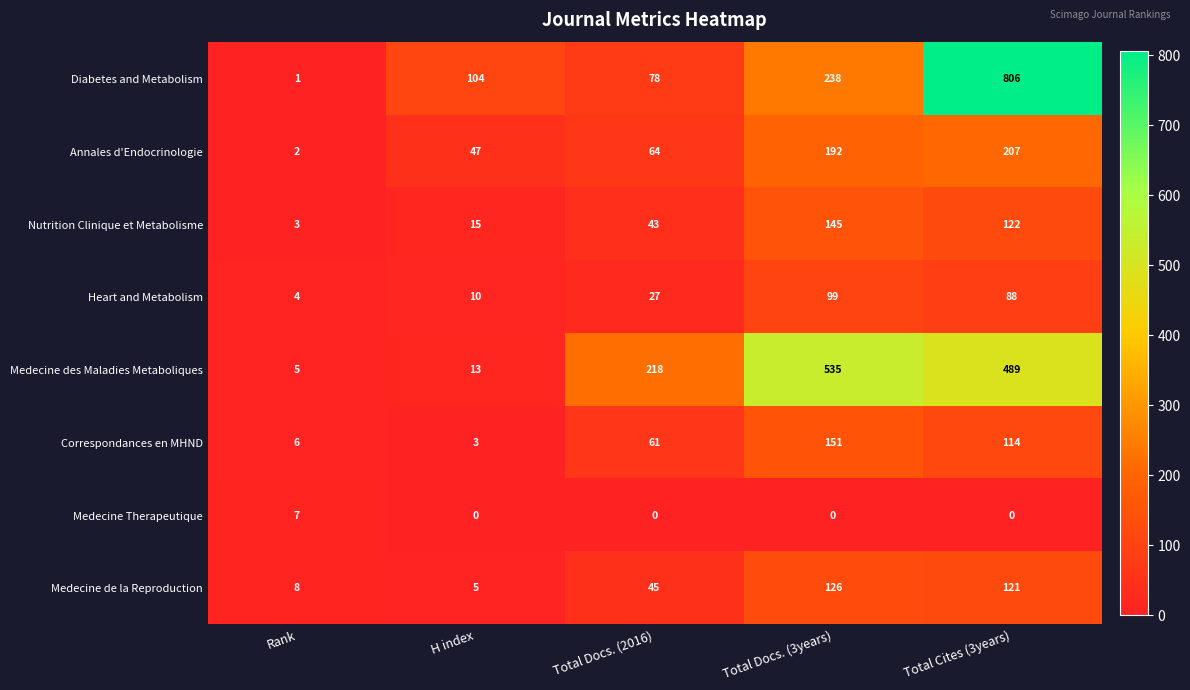

Count the Medecine Therapeutique values in the range 0 to 1.

4